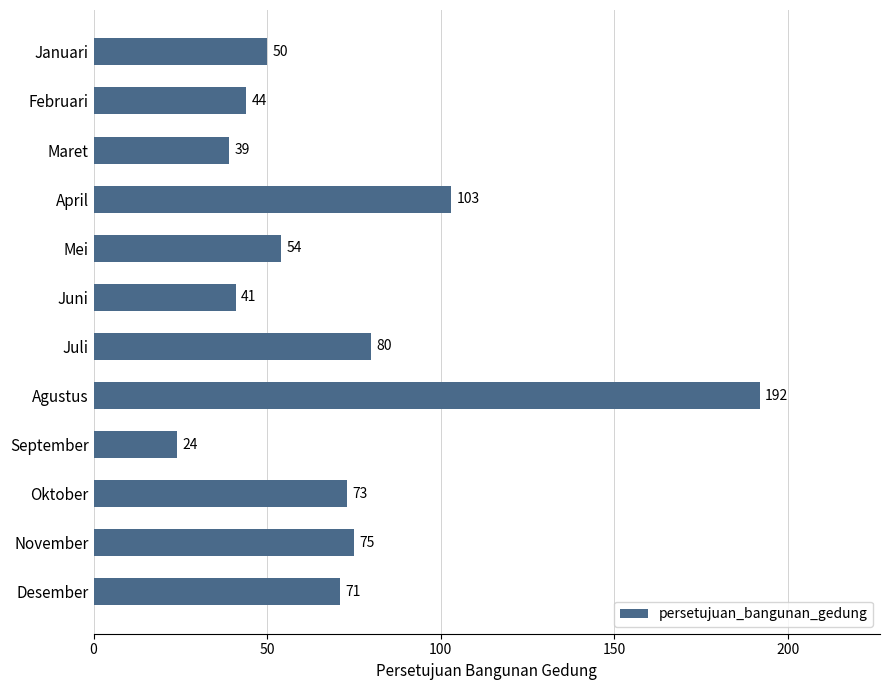

At which label is the value closest to 108?

April